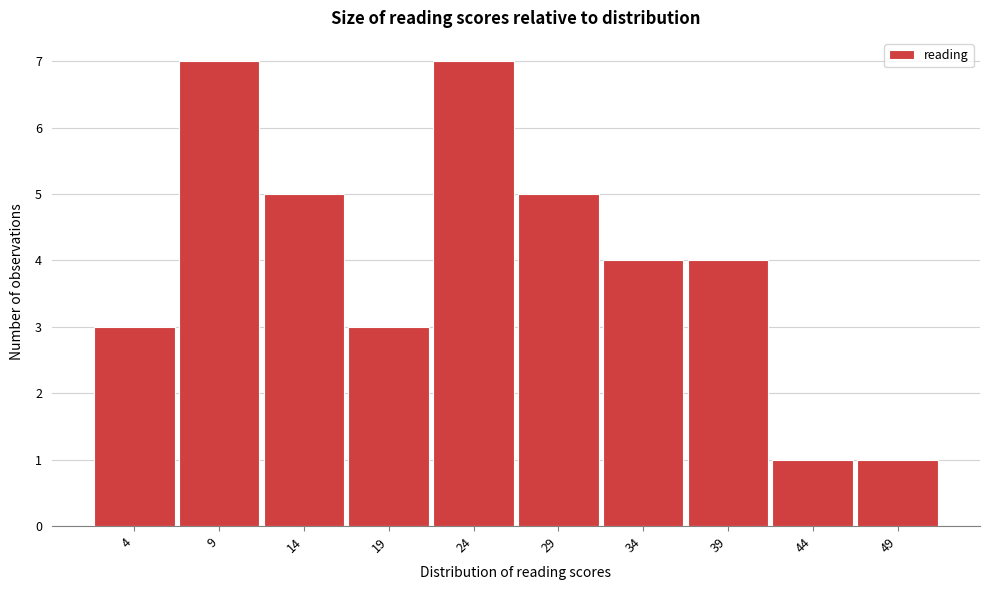

Reading right to left, what are all the values shown in this chart?

1	1	4	4	5	7	3	5	7	3